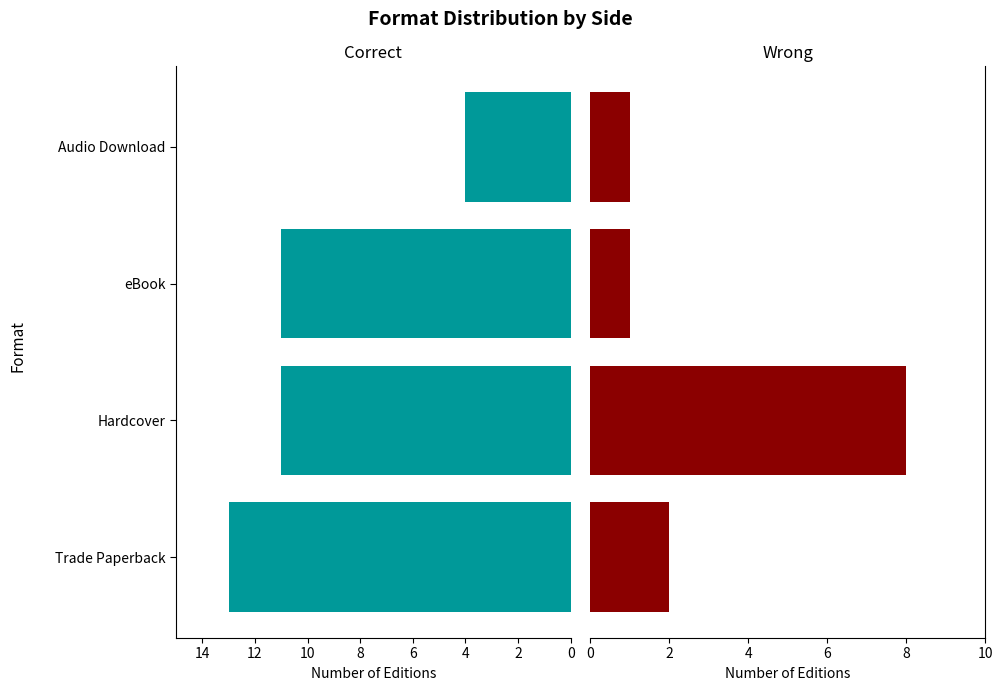

True or false: the data shows 8 at Hardcover.

True